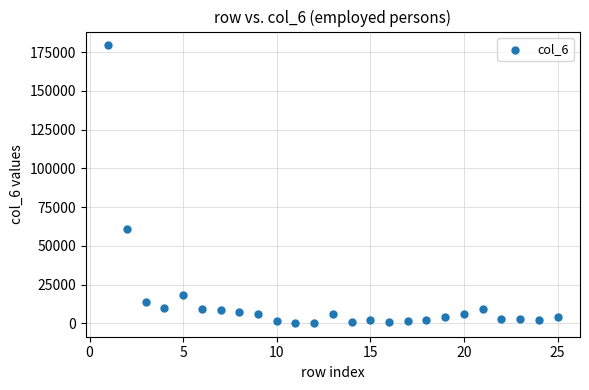

What is the range of X values (max minus min)?

24